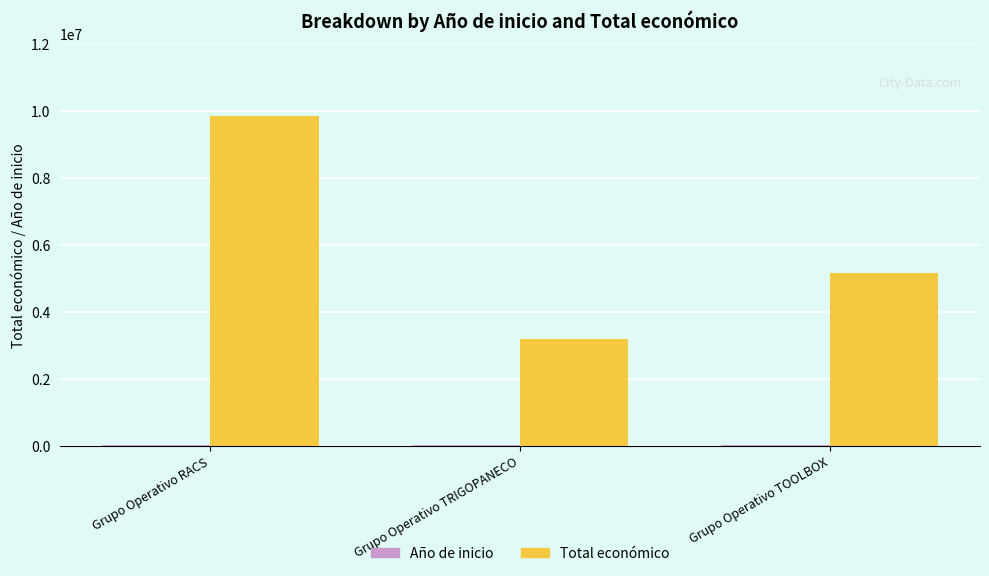

Is it true that Total económico equals 3178596 at Grupo Operativo TRIGOPANECO?

True